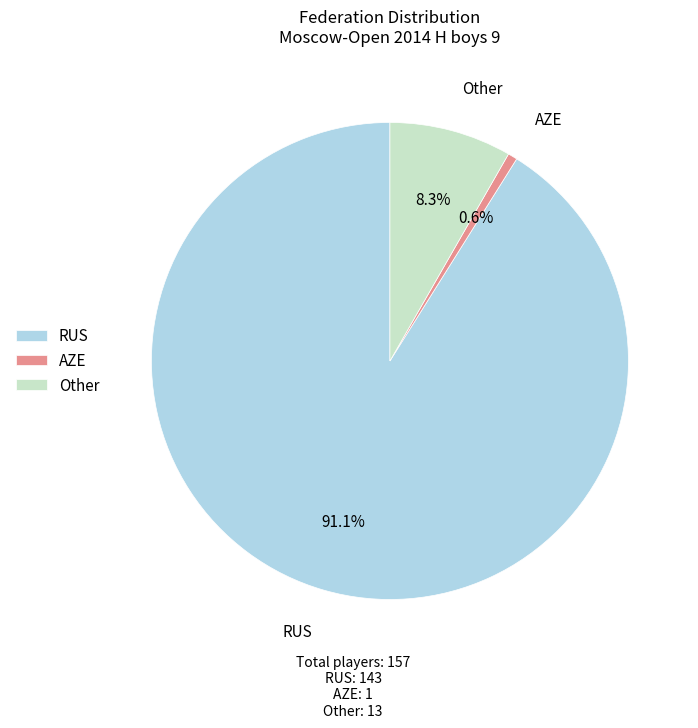

How many slices are in this pie chart?

3